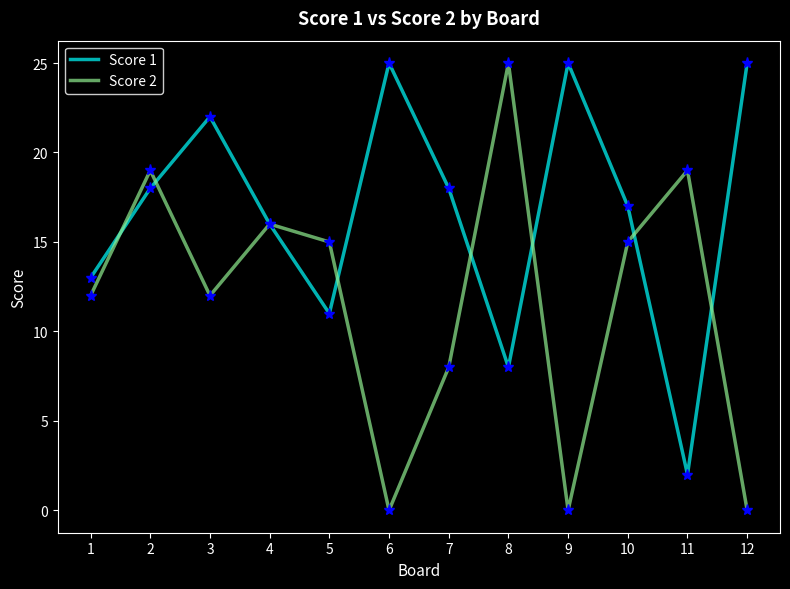

Rank the series at 8 from highest to lowest value.

Score 2, Score 1